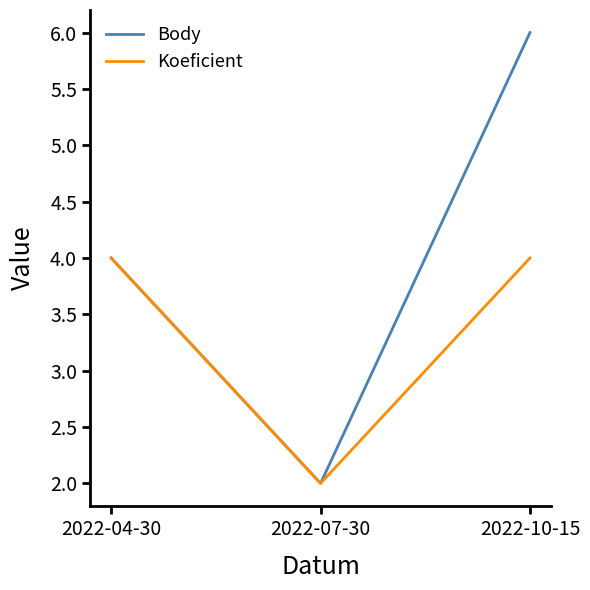

Rank the series at 2022-10-15 from lowest to highest value.

Koeficient, Body